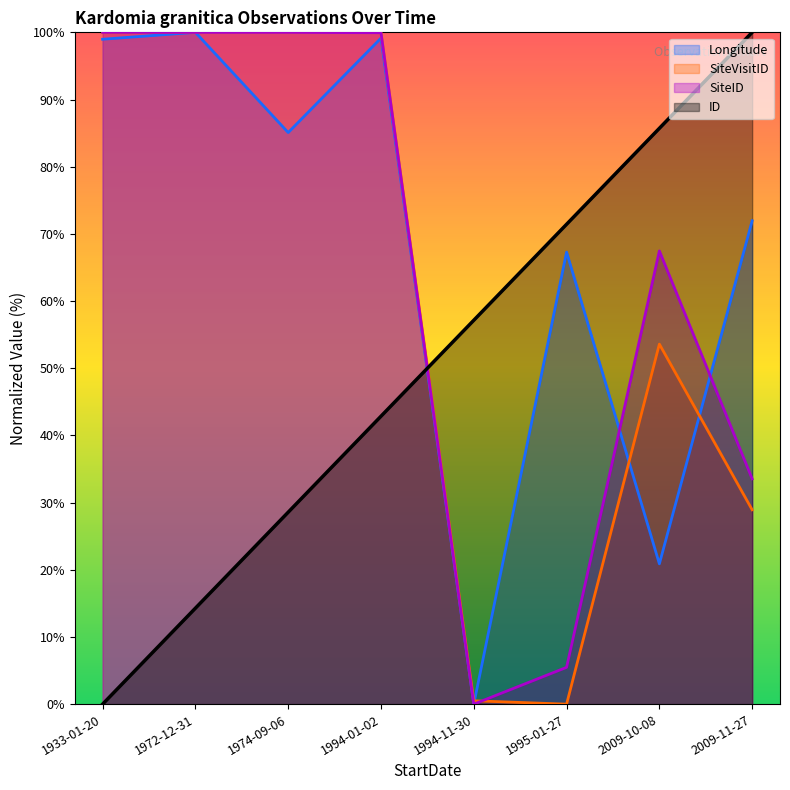

Where is the data nearest to the value 50?

1994-11-30